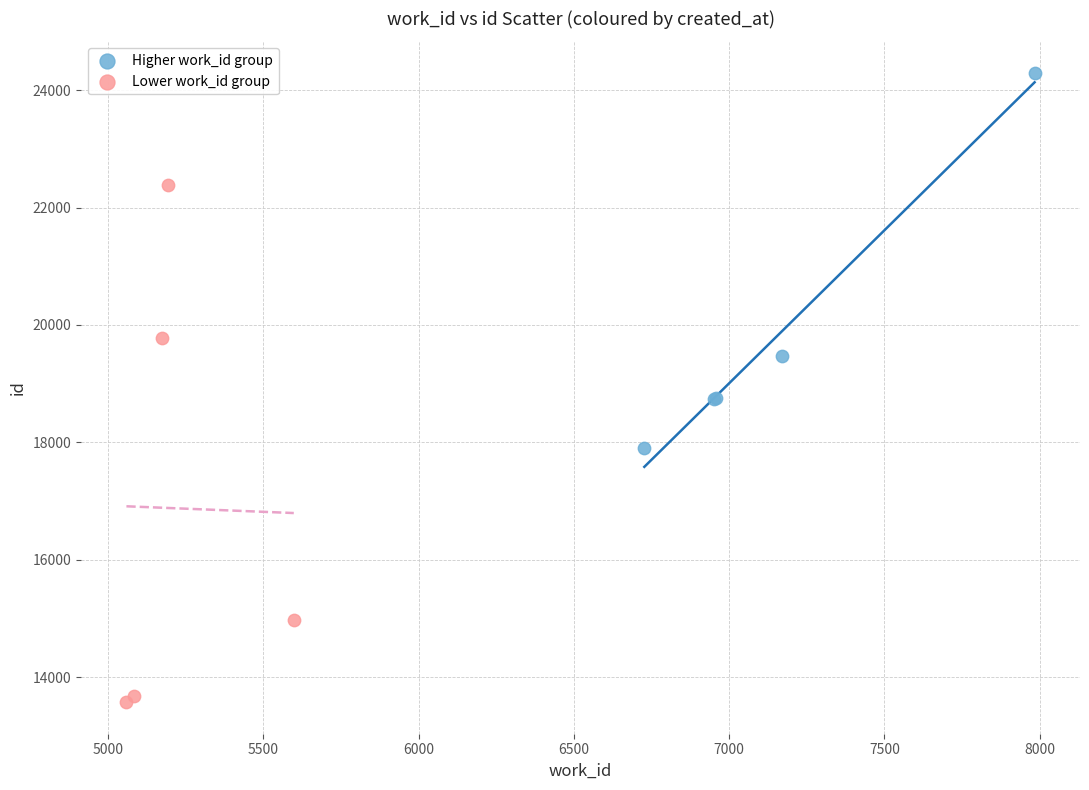

Which series contains the highest Y value?

Higher work_id group